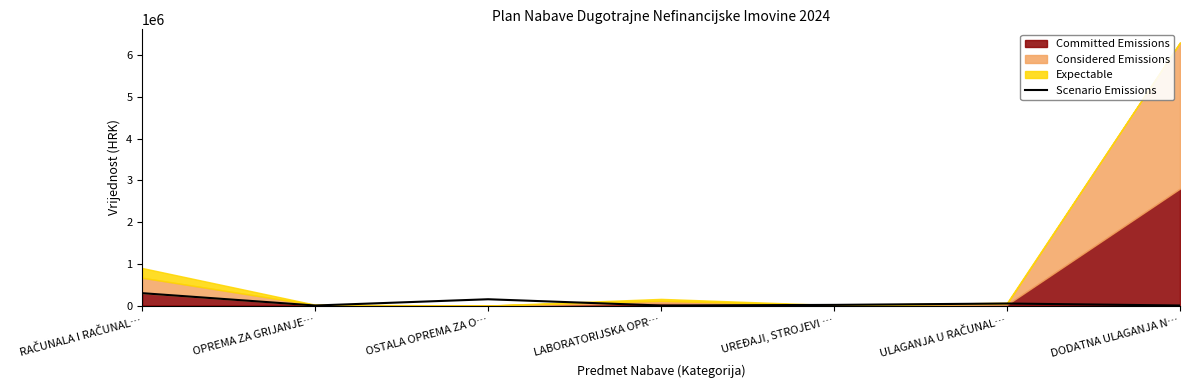

True or false: the data has more than 2 interior local peaks.

False